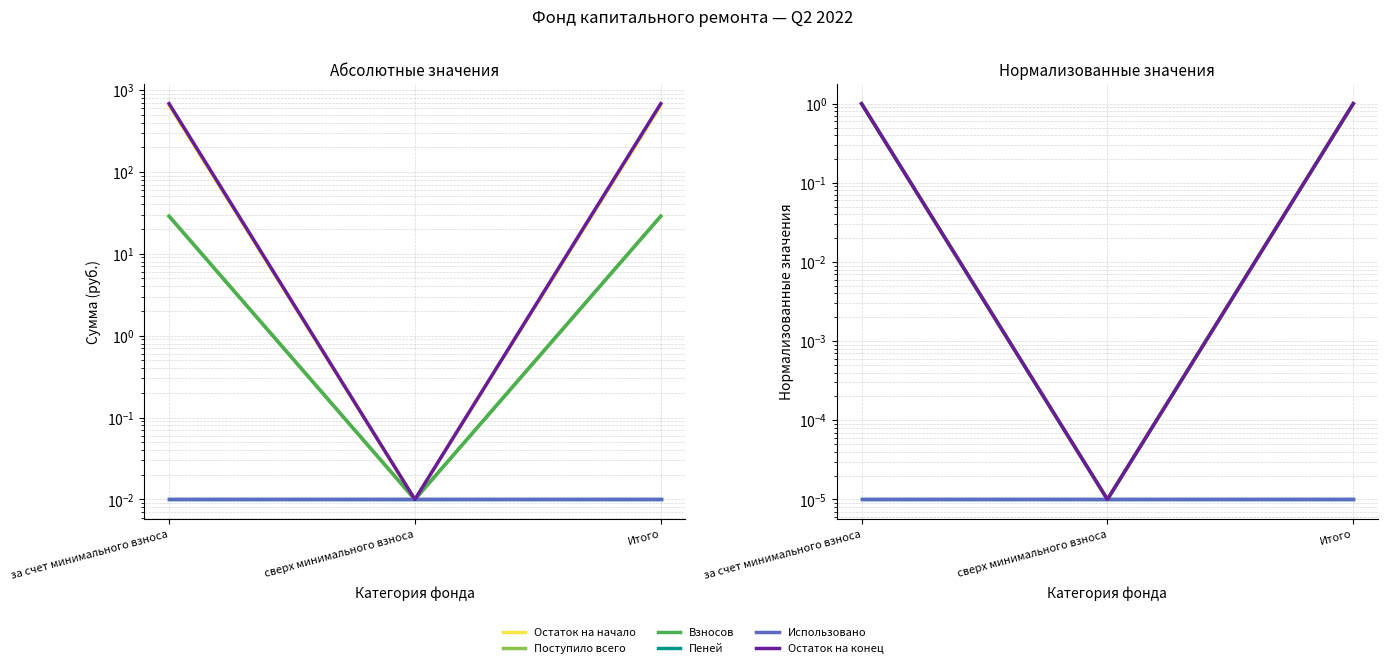

What position from the left is Итого?

3